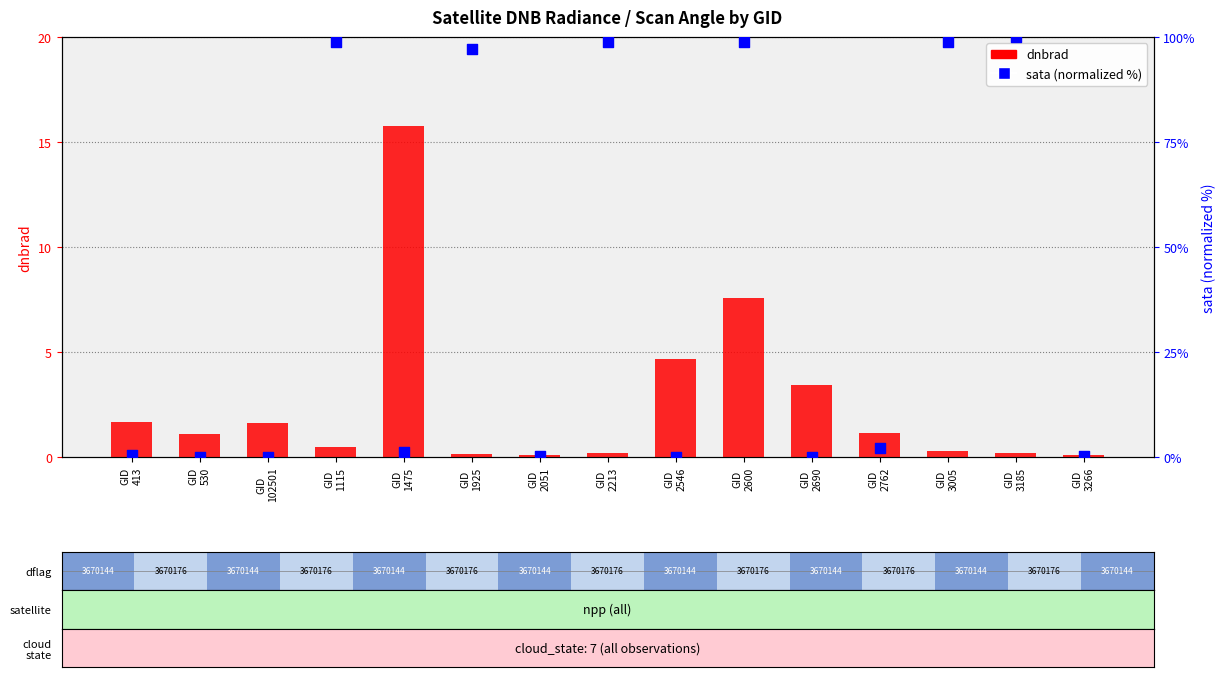

At how many categories does at least one series exceed 29?

6